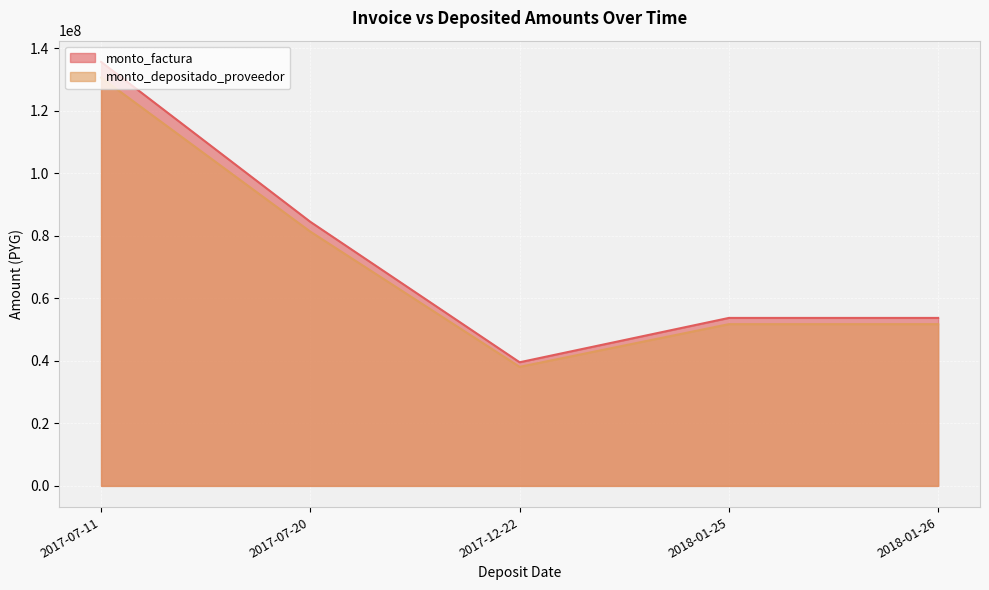

True or false: monto_factura and monto_depositado_proveedor cross at least once.

False